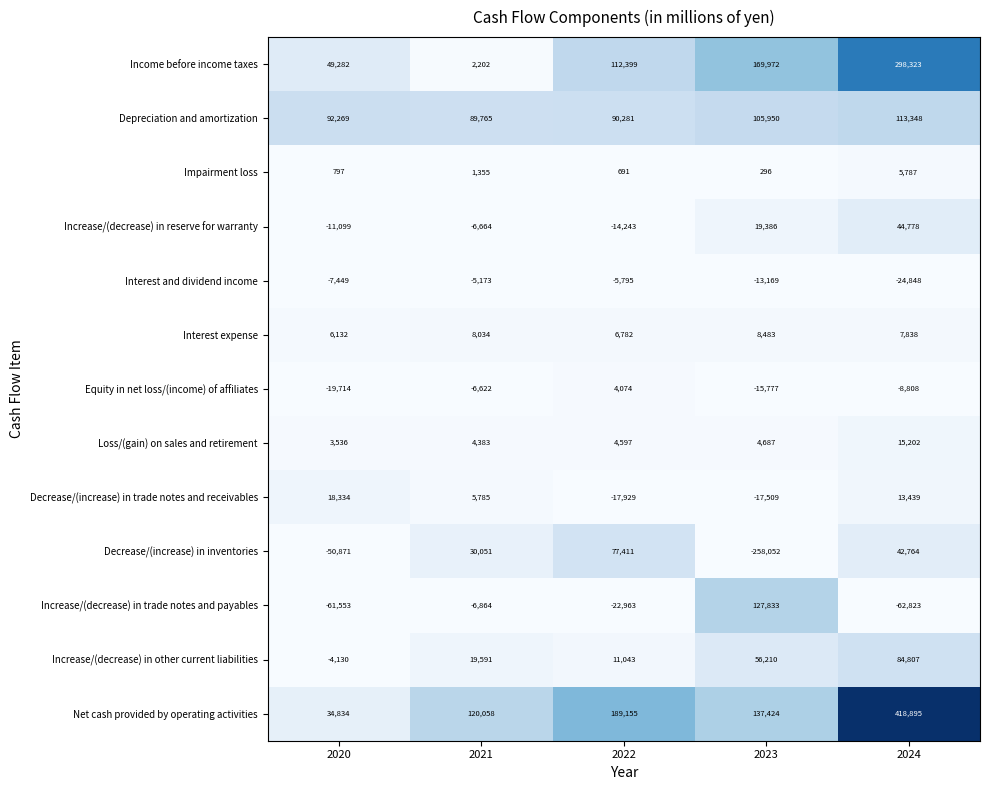

Is the value of Decrease/(increase) in inventories at 2022 greater than the value of Decrease/(increase) in trade notes and receivables at 2021?

Yes